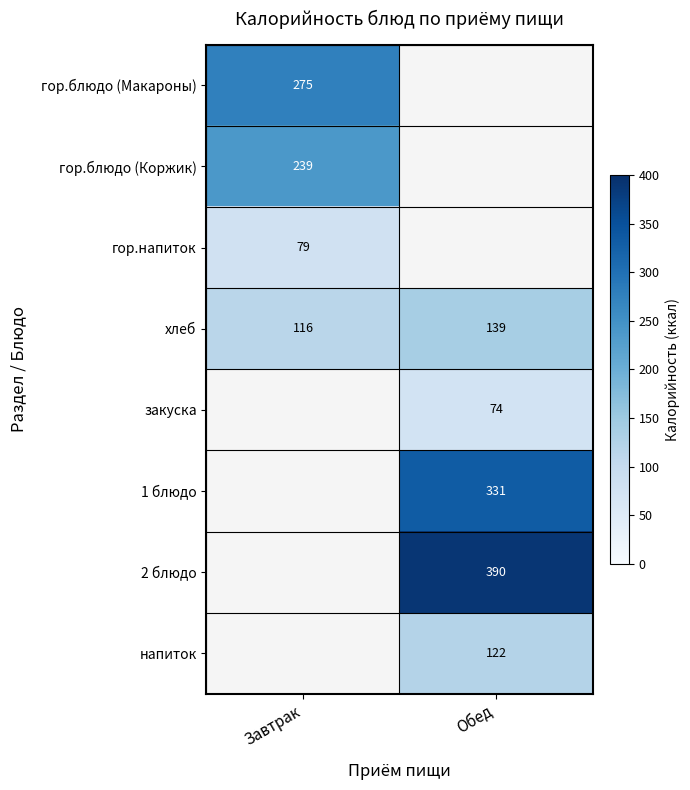

At which label is хлеб closest to 127?

Завтрак